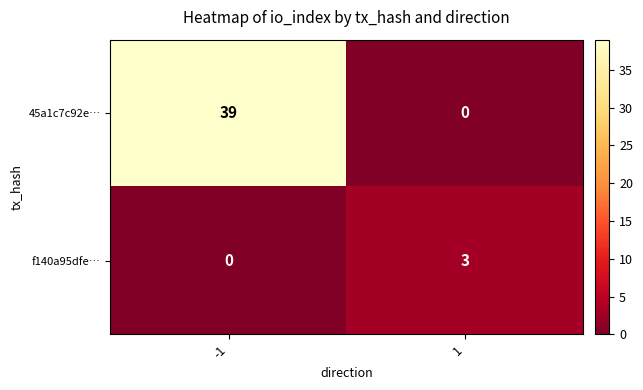

Which series has the largest total across all categories?

45a1c7c92e…